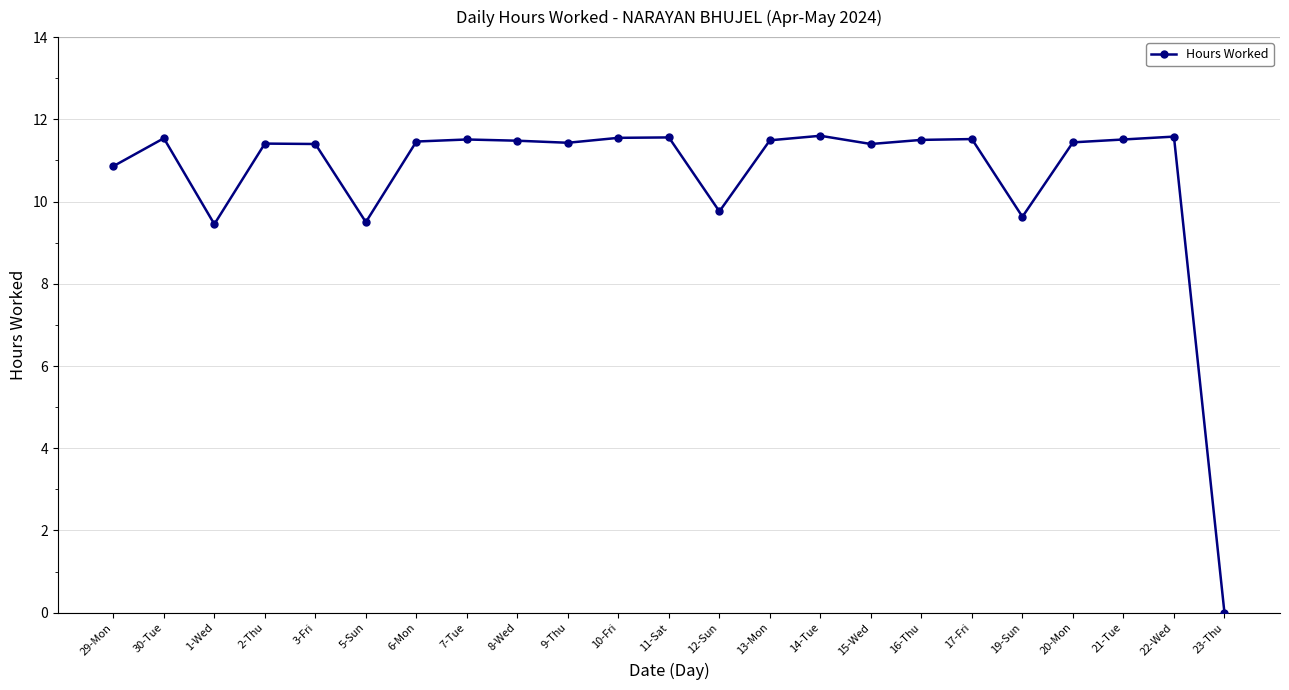

What is the value of the 2nd point from the left?

11.5